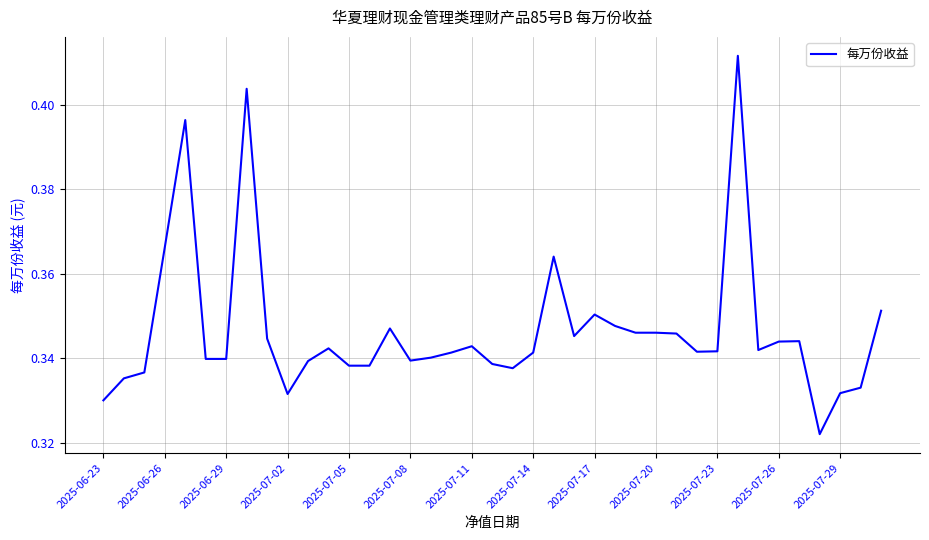

How many lines are shown in the chart?

1